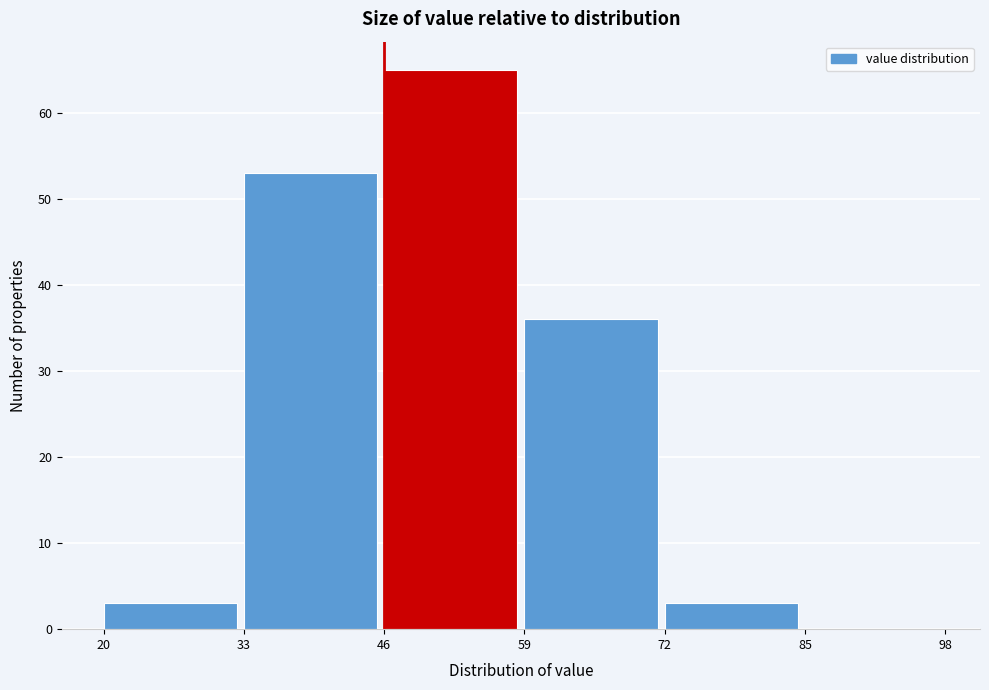

Which range on the x-axis has the tallest bar?

46 to 59